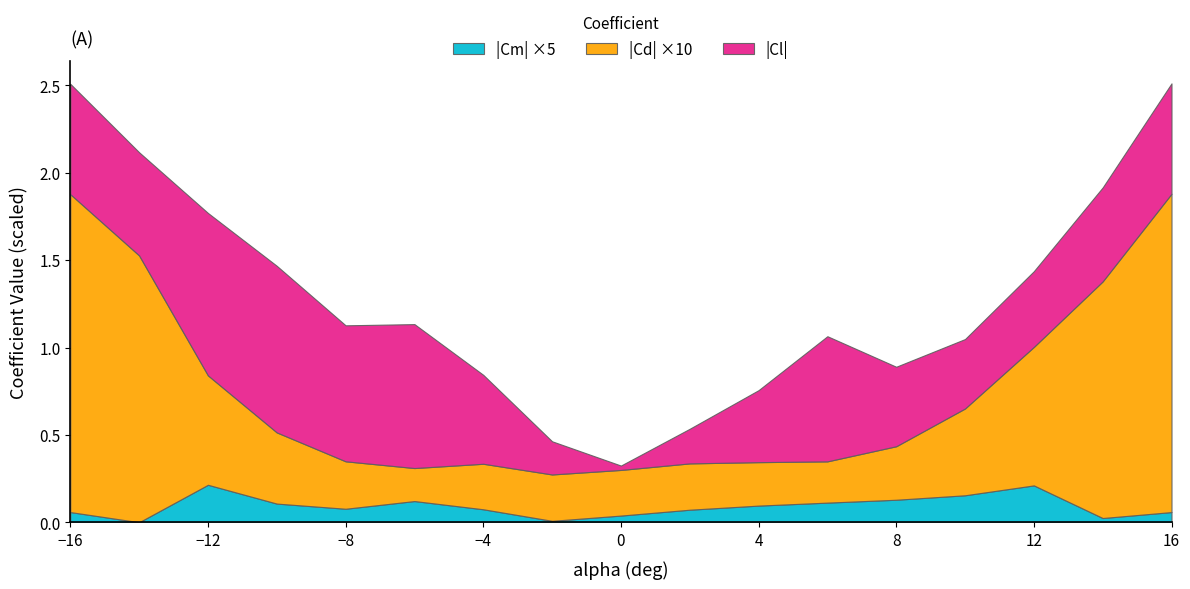

Where is the first local minimum for Cd (drag)?

-6